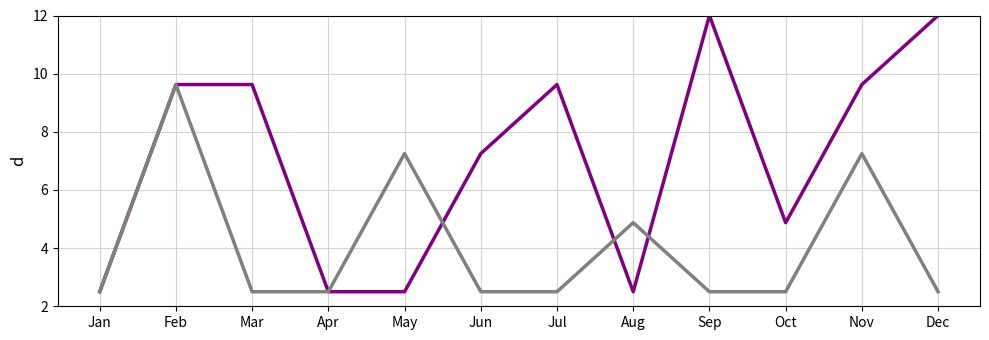

Count the number of categories in the chart.

12